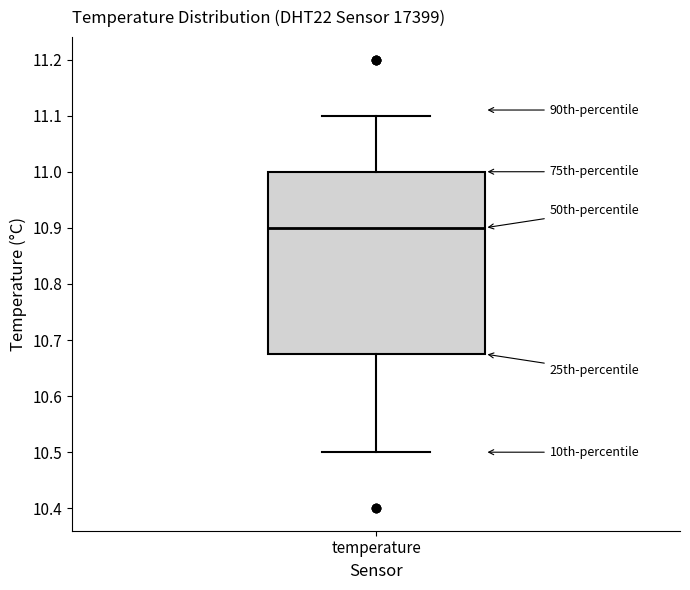

Where is the upper edge of the box for temperature on the y-axis? The values are not printed on the chart, so give them approximately, as read against the axis.

11.00